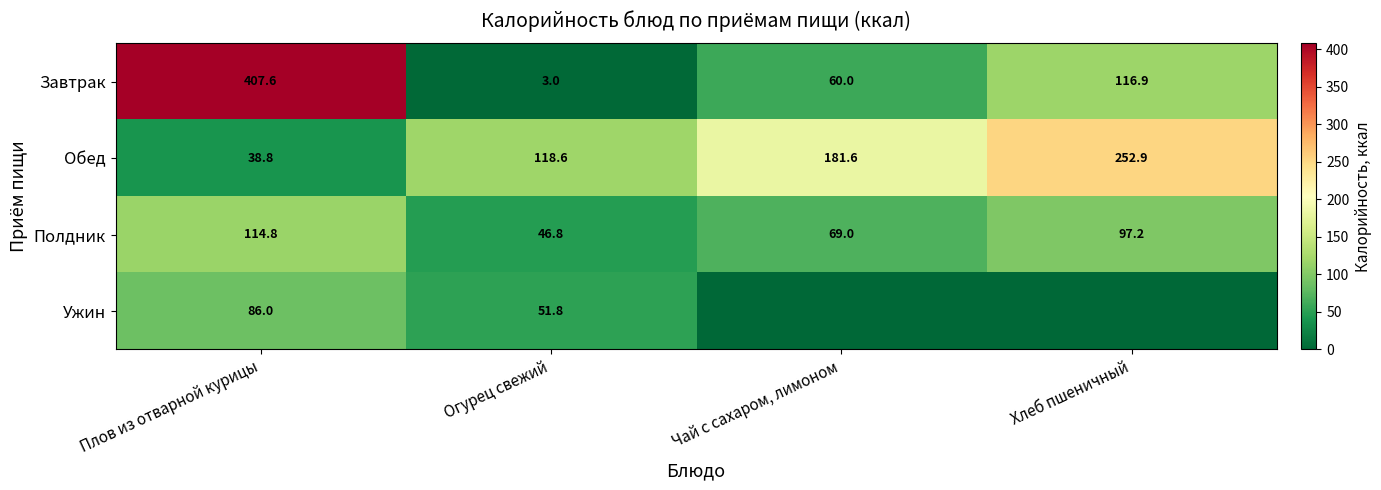

At which label does Обед reach its minimum?

Плов из отварной курицы